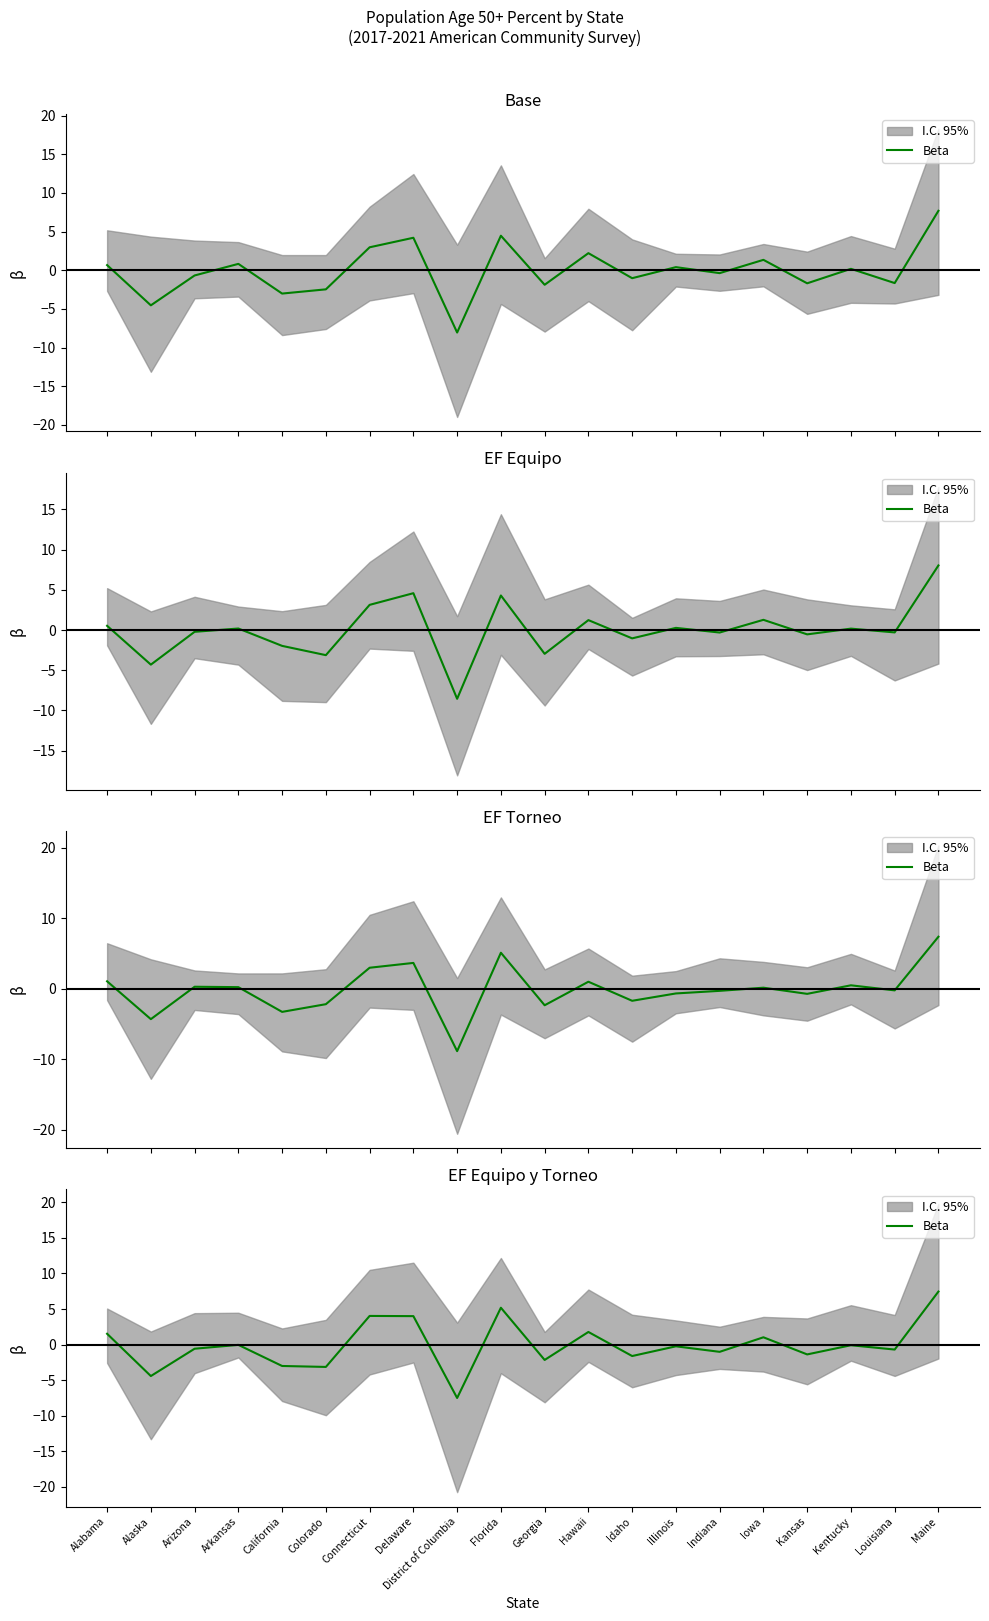

What is the sum of all values?

-0.8